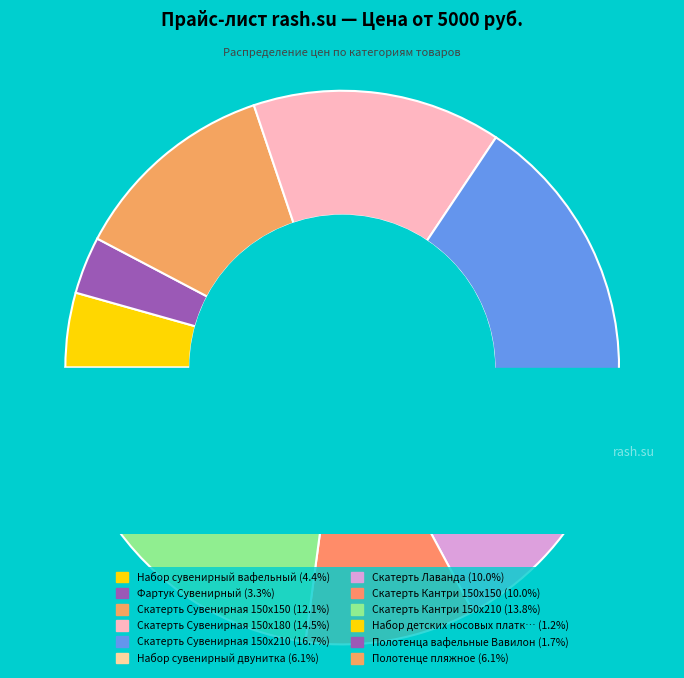

Between Скатерть Лаванда and Полотенца вафельные Вавилон, which is larger?

Скатерть Лаванда